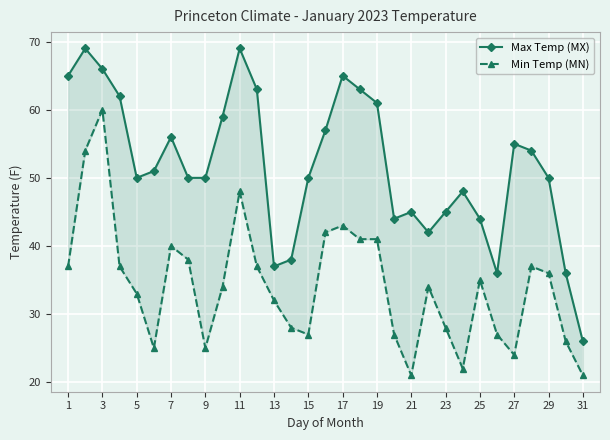

Is the value of Min Temp (MN) at 19 greater than the value of Max Temp (MX) at 29?

No